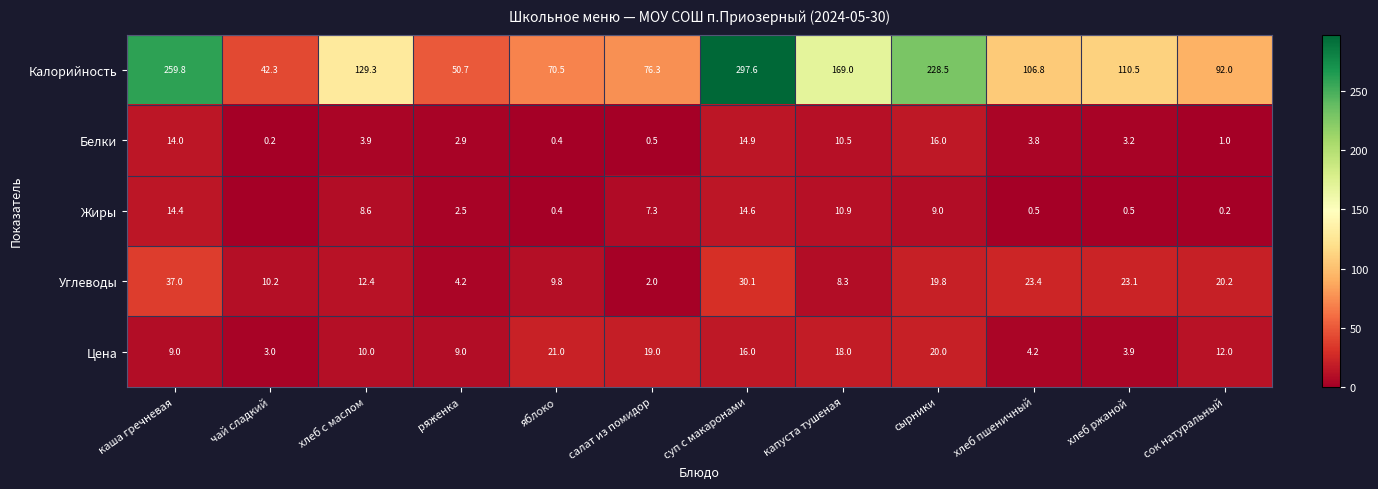

Count the number of data series in this chart.

5